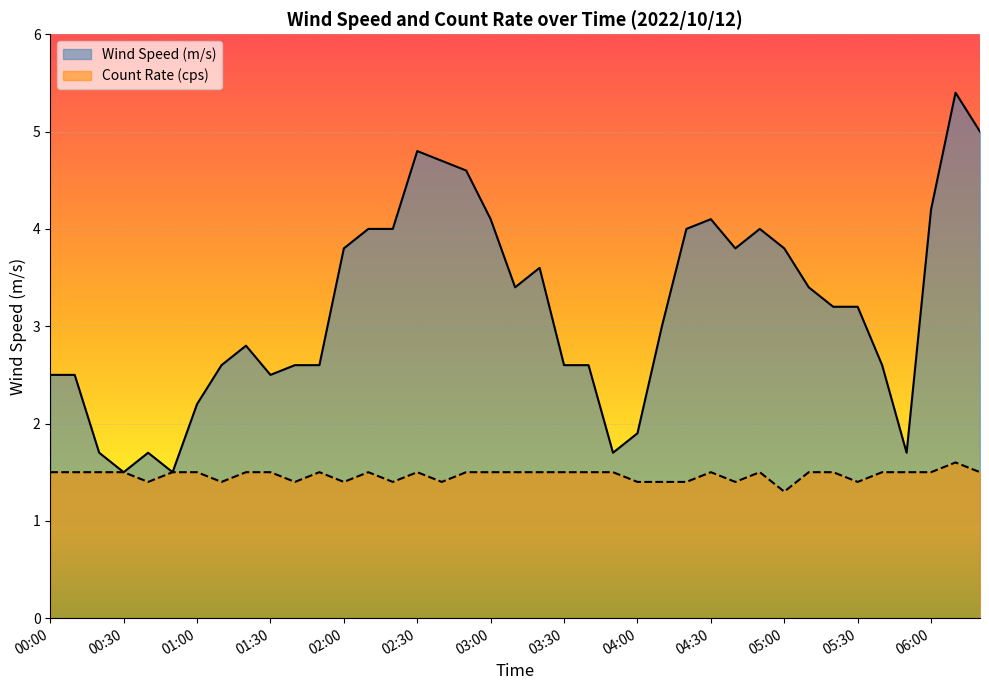

How many values in the Wind Speed (m/s) series are below 3?

18